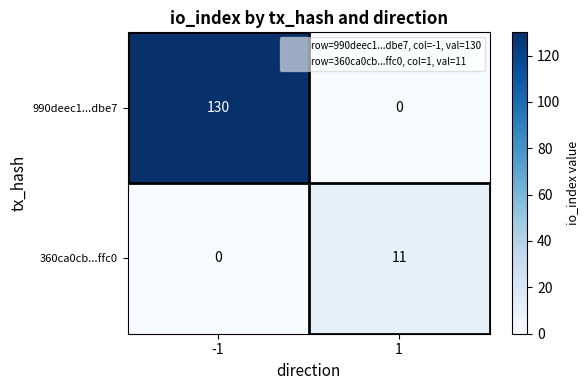

What is the average value of the 360ca0cb...ffc0 series?

6